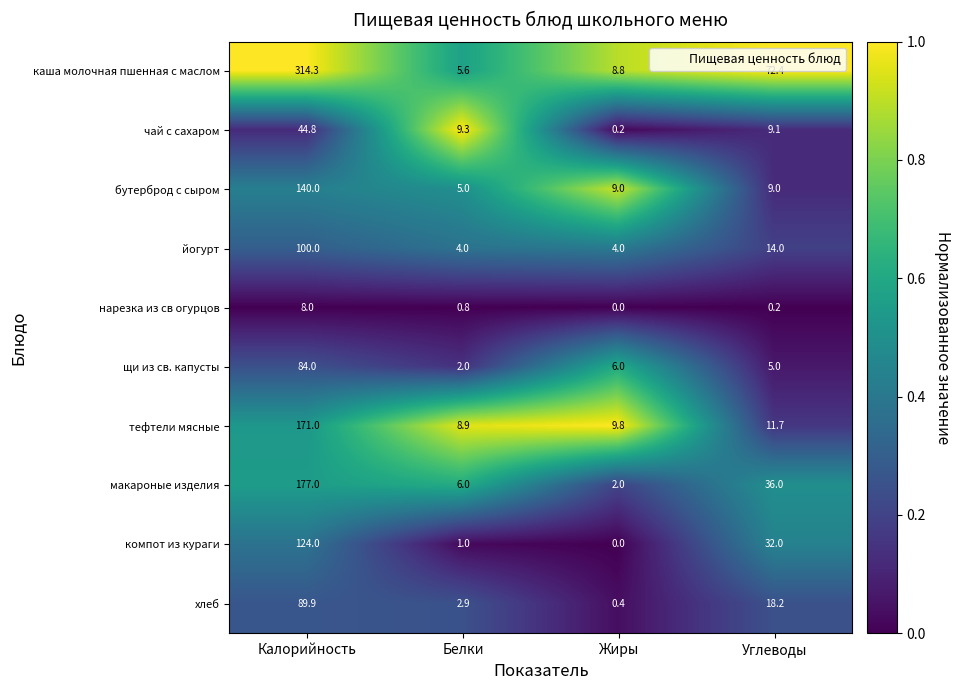

Is it true that чай с сахаром equals 0.2 at Жиры?

True